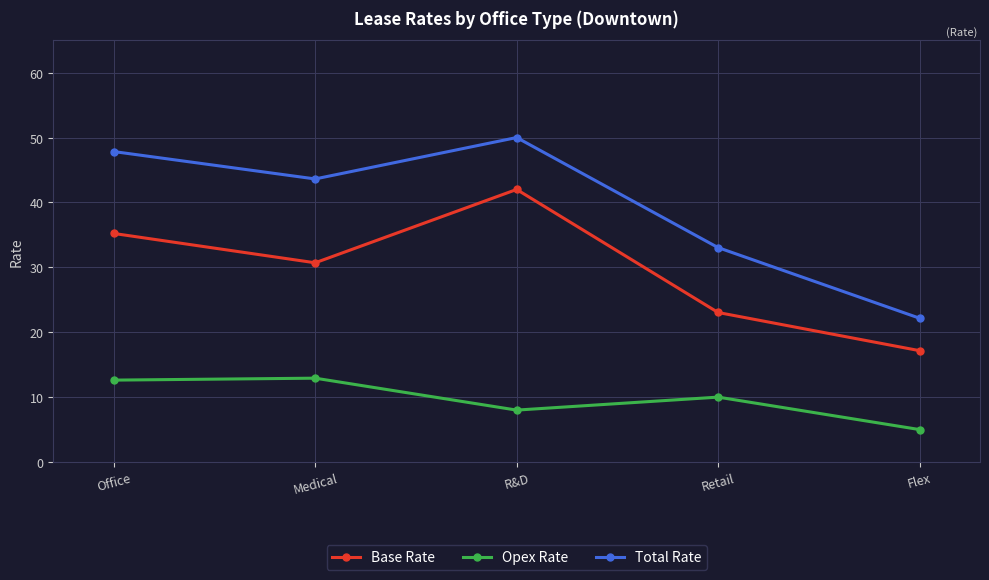

Is it true that Total Rate equals 43.6 at Medical?

True